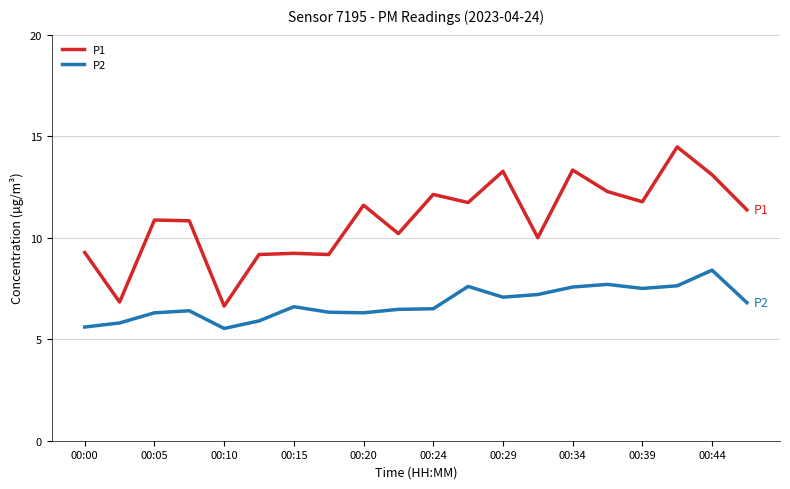

True or false: P2 and P1 intersect in this chart.

False